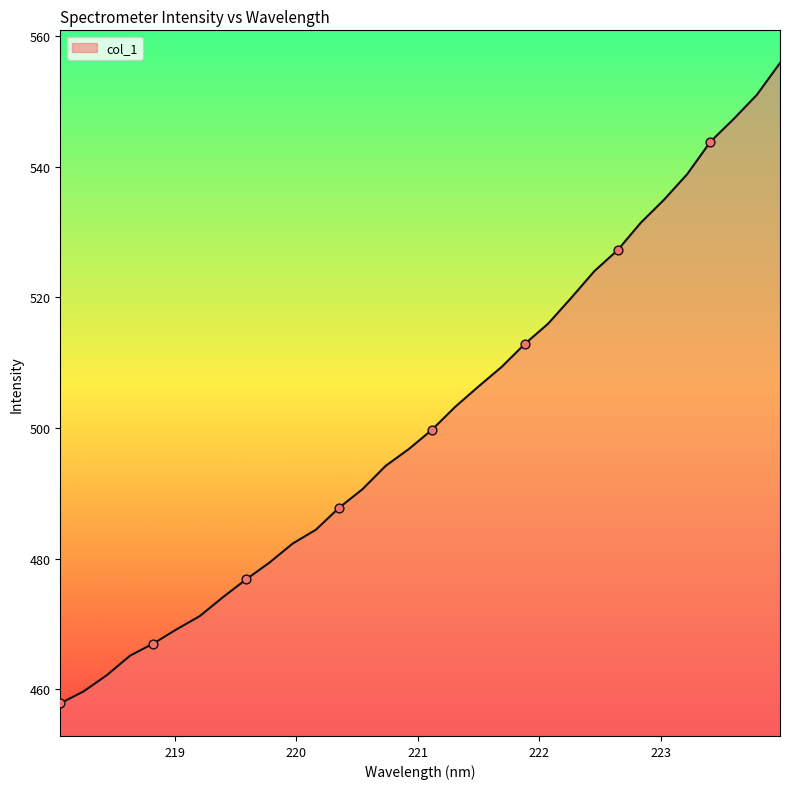

What is the greatest value displayed?

555.9